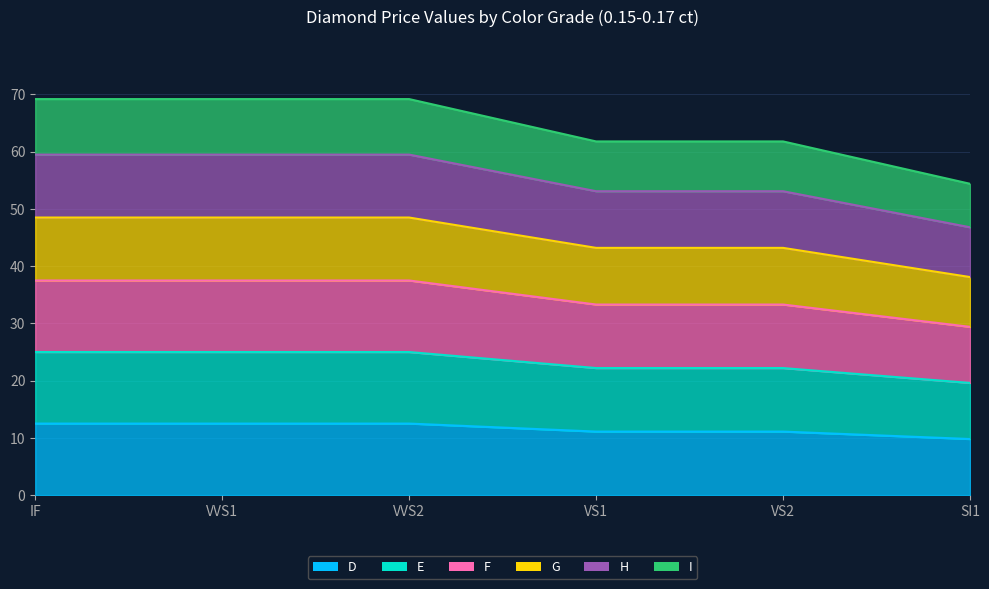

What is the label of the 6th point from the right?

IF